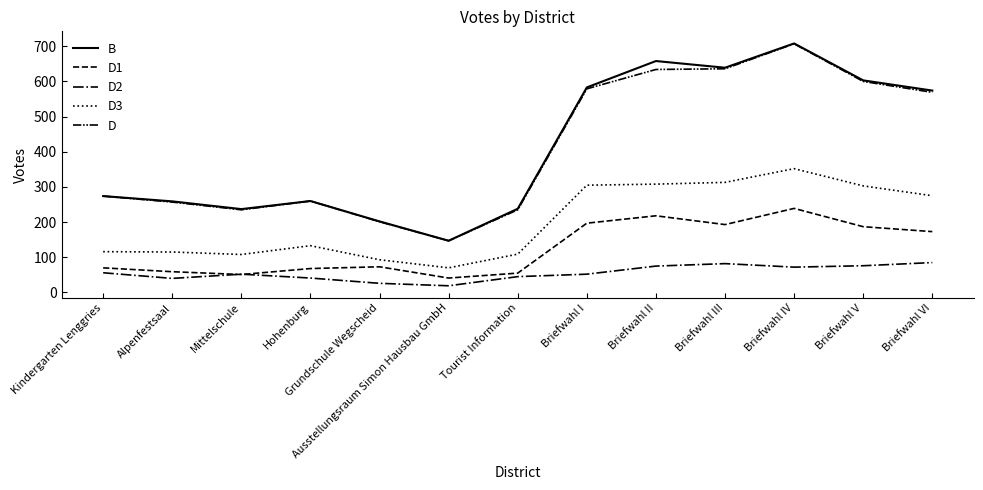

Reading right to left, what are all the values shown in this chart?

B: Briefwahl VI=574	Briefwahl V=603	Briefwahl IV=708	Briefwahl III=639	Briefwahl II=658	Briefwahl I=583	Tourist Information=238	Ausstellungsraum Simon Hausbau GmbH=147	Grundschule Wegscheid=202	Hohenburg=260	Mittelschule=237	Alpenfestsaal=259	Kindergarten Lenggries=274
D1: Briefwahl VI=173	Briefwahl V=187	Briefwahl IV=239	Briefwahl III=193	Briefwahl II=218	Briefwahl I=197	Tourist Information=55	Ausstellungsraum Simon Hausbau GmbH=41	Grundschule Wegscheid=73	Hohenburg=68	Mittelschule=51	Alpenfestsaal=59	Kindergarten Lenggries=70
D2: Briefwahl VI=85	Briefwahl V=76	Briefwahl IV=72	Briefwahl III=82	Briefwahl II=75	Briefwahl I=52	Tourist Information=45	Ausstellungsraum Simon Hausbau GmbH=19	Grundschule Wegscheid=26	Hohenburg=41	Mittelschule=52	Alpenfestsaal=40	Kindergarten Lenggries=56
D3: Briefwahl VI=275	Briefwahl V=303	Briefwahl IV=352	Briefwahl III=313	Briefwahl II=308	Briefwahl I=305	Tourist Information=109	Ausstellungsraum Simon Hausbau GmbH=70	Grundschule Wegscheid=93	Hohenburg=133	Mittelschule=108	Alpenfestsaal=115	Kindergarten Lenggries=116
D: Briefwahl VI=569	Briefwahl V=600	Briefwahl IV=707	Briefwahl III=636	Briefwahl II=634	Briefwahl I=579	Tourist Information=235	Ausstellungsraum Simon Hausbau GmbH=147	Grundschule Wegscheid=201	Hohenburg=260	Mittelschule=235	Alpenfestsaal=257	Kindergarten Lenggries=274